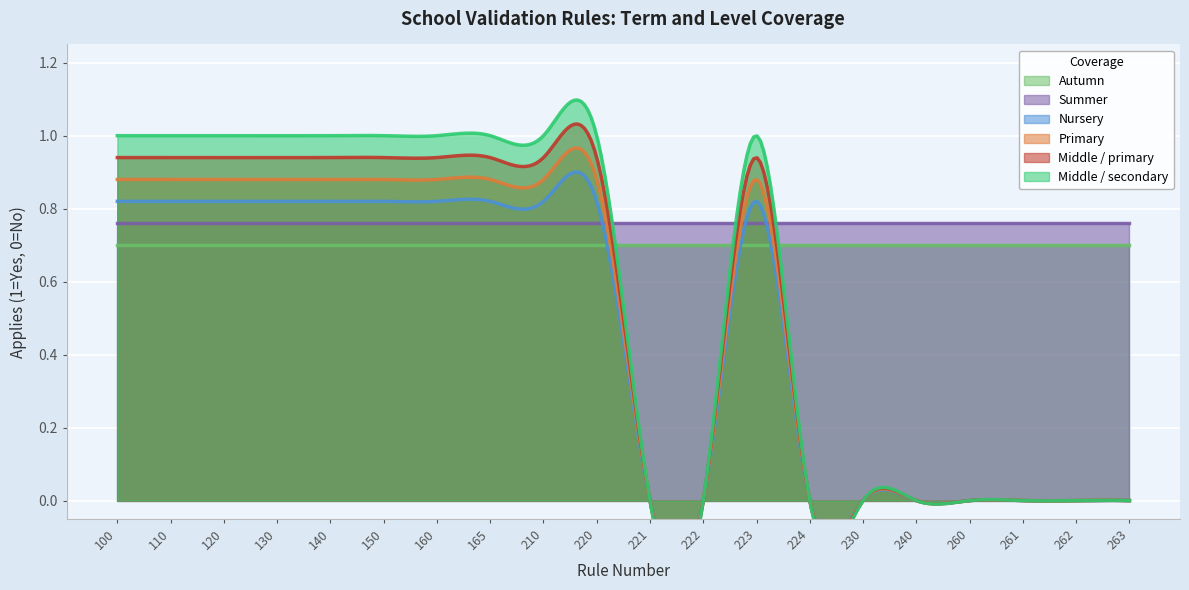

True or false: Primary and Nursery intersect in this chart.

False